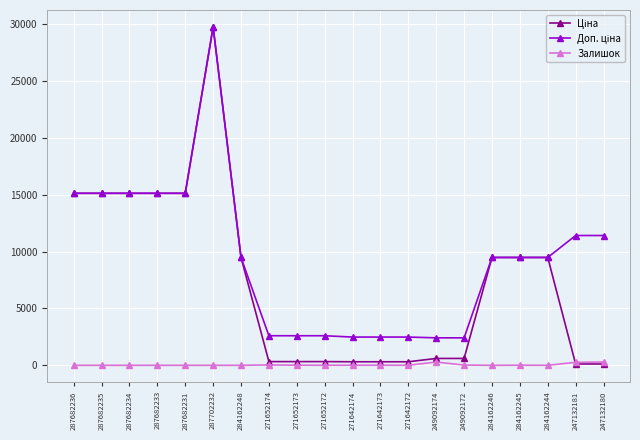

What is the label of the 13th point from the left?

271642172